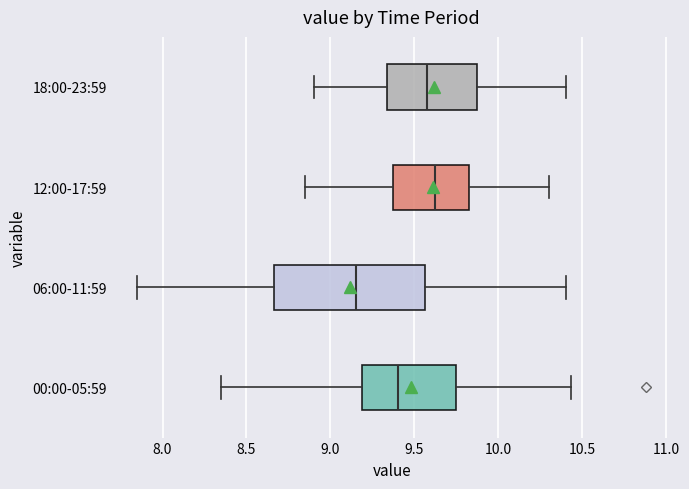

Where does the median line of the box for 18:00-23:59 sit on the x-axis? The values are not printed on the chart, so give them approximately, as read against the axis.

9.60